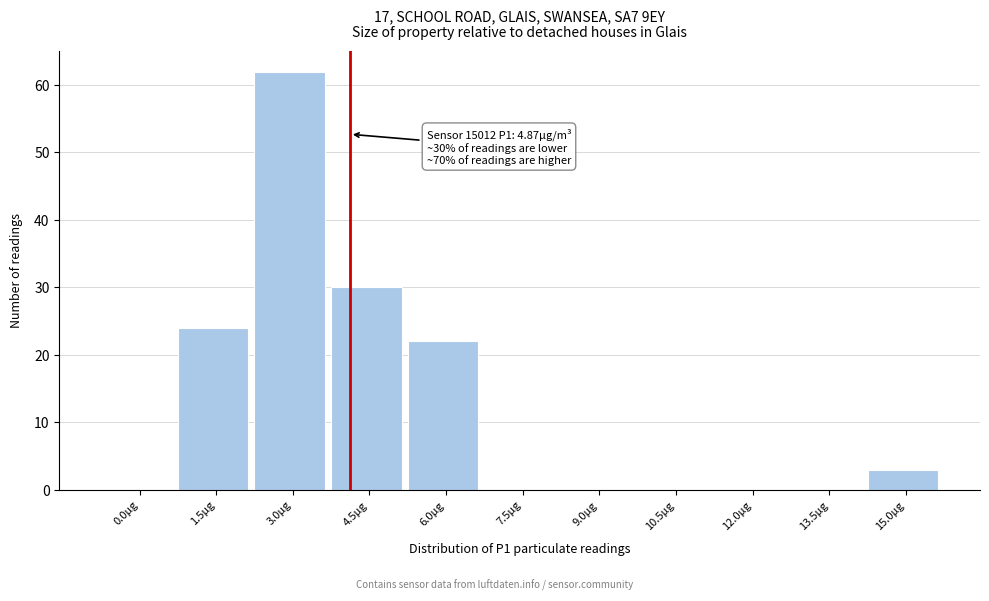

Reading left to right, extract all data points from this chart.

0.0µg=0	1.5µg=24	3.0µg=62	4.5µg=30	6.0µg=22	7.5µg=0	9.0µg=0	10.5µg=0	12.0µg=0	13.5µg=0	15.0µg=3